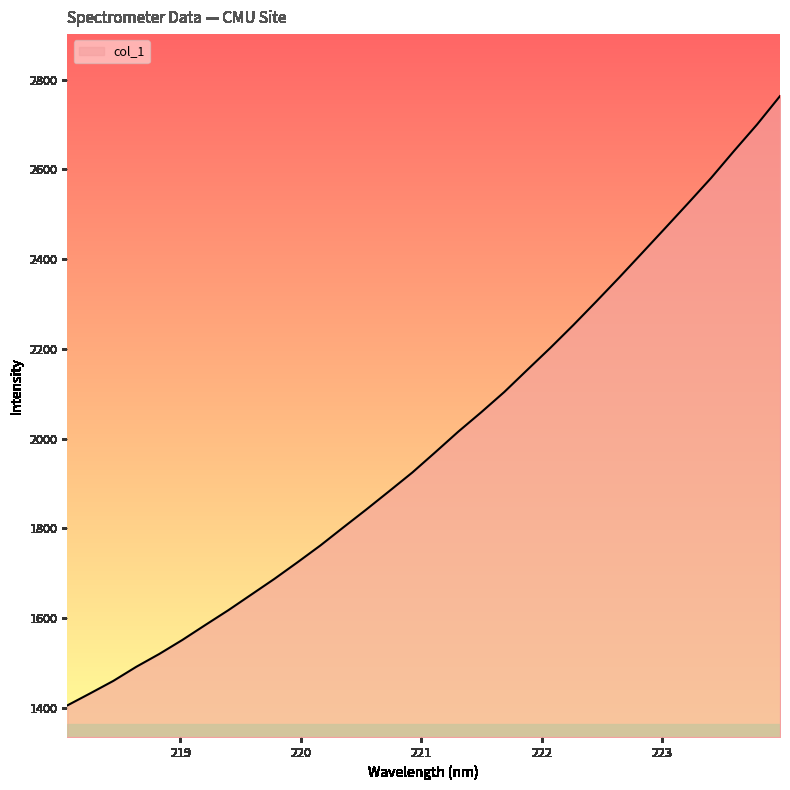

What is the minimum value shown in the chart?

1405.3